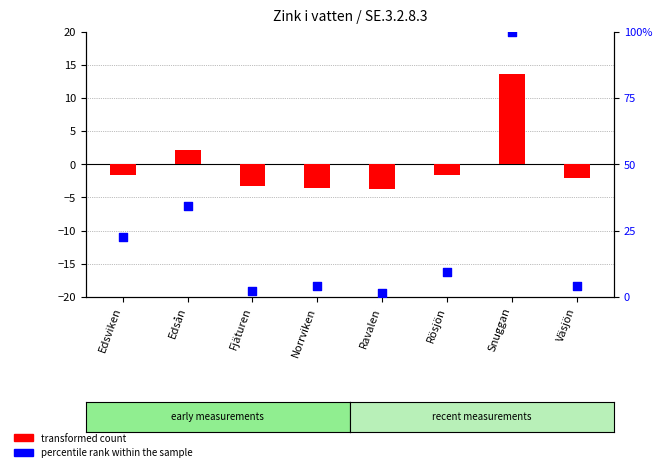

Which series reaches the maximum Y coordinate?

percentile rank within the sample